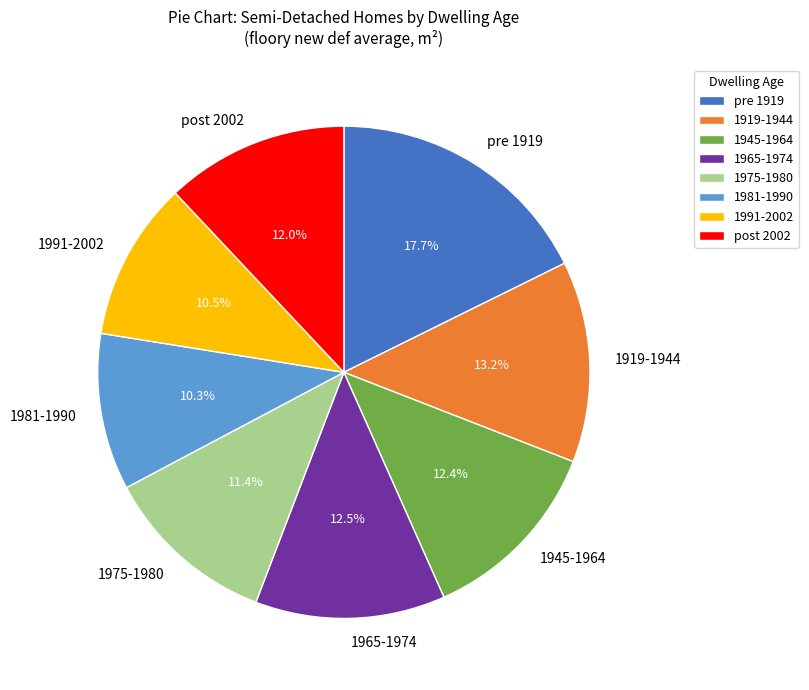

How much of the chart is everything except 1991-2002?

89.5%